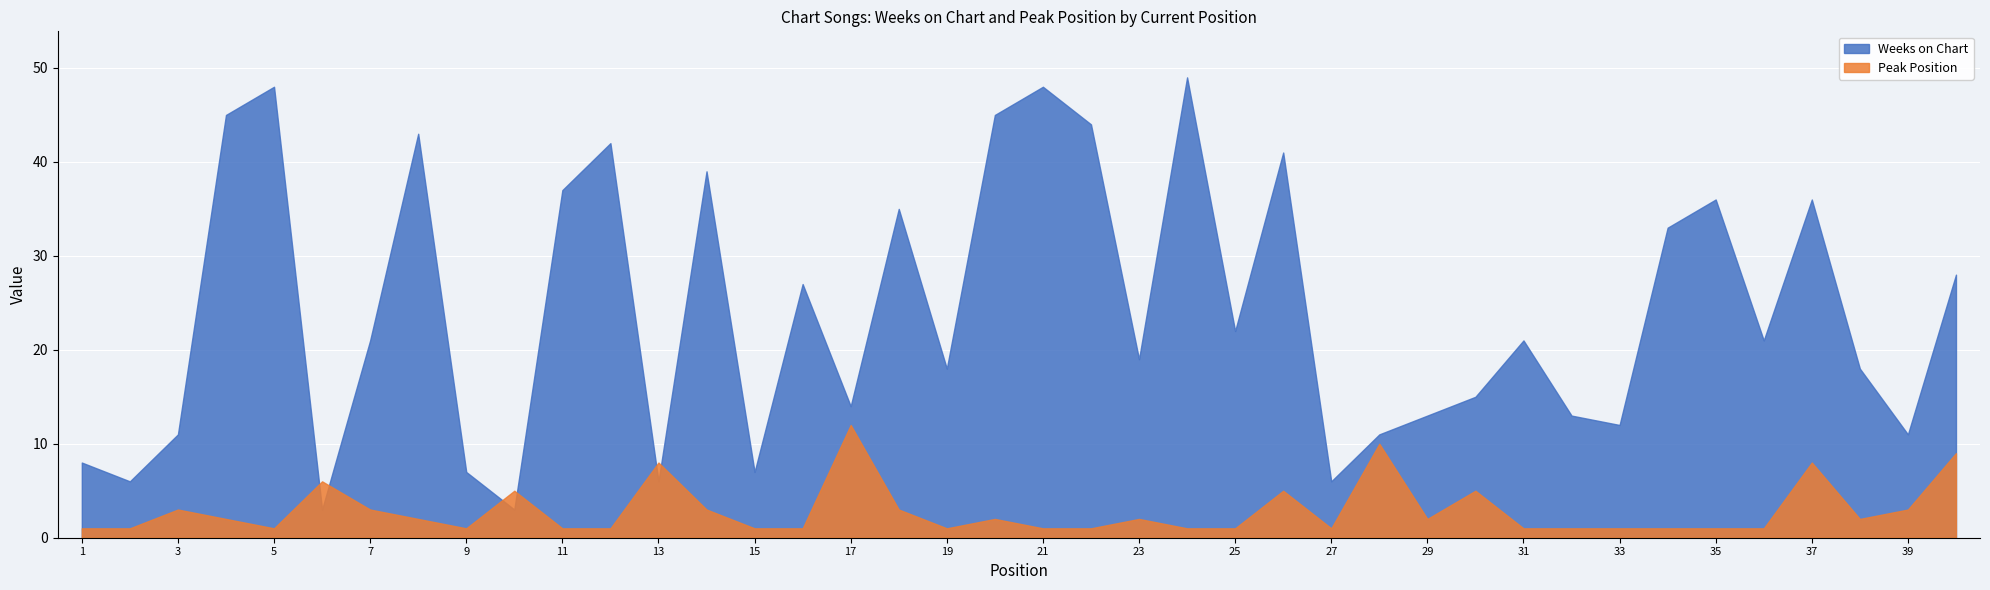

At which label is Weeks on Chart closest to 26?

16